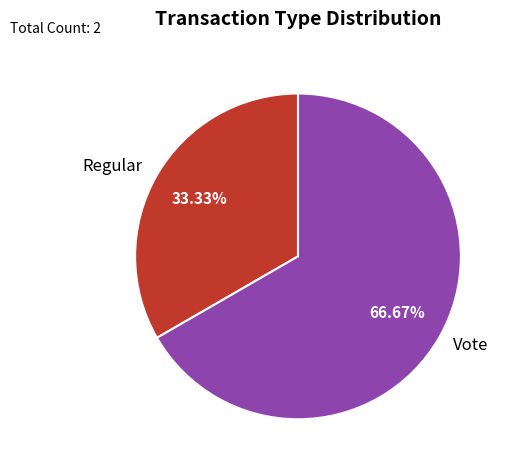

What is the largest slice in the pie chart?

Vote